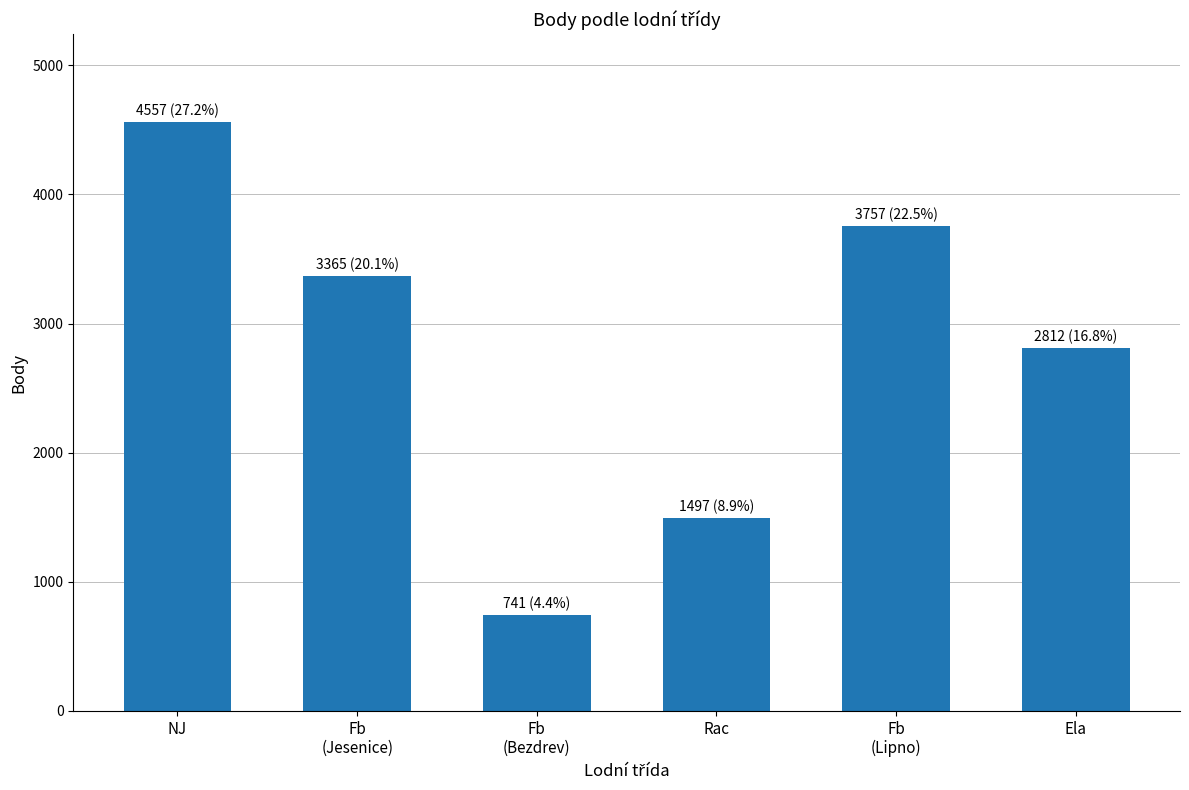

What is the ratio of the value at Fb
(Bezdrev) to the value at Fb
(Lipno)?

0.2